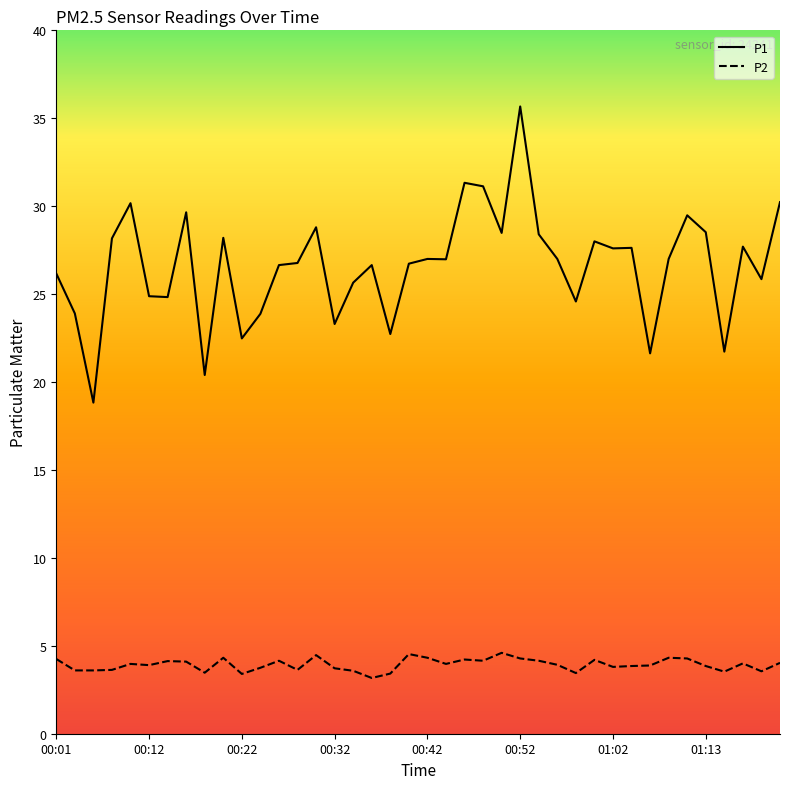

List the series in order of their overall mean, lowest first.

P2, P1